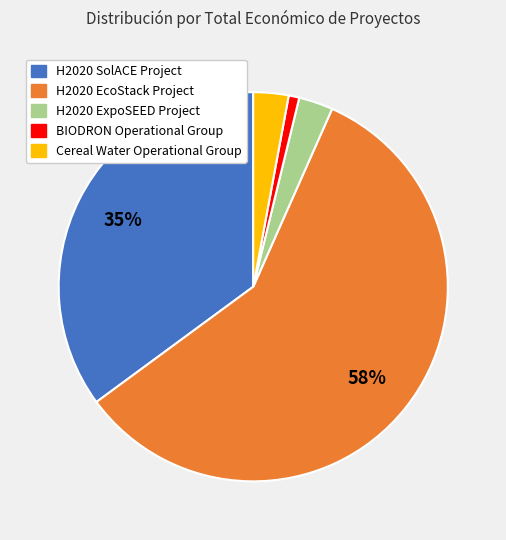

Is it true that H2020 SolACE Project is 29% of the pie?

False